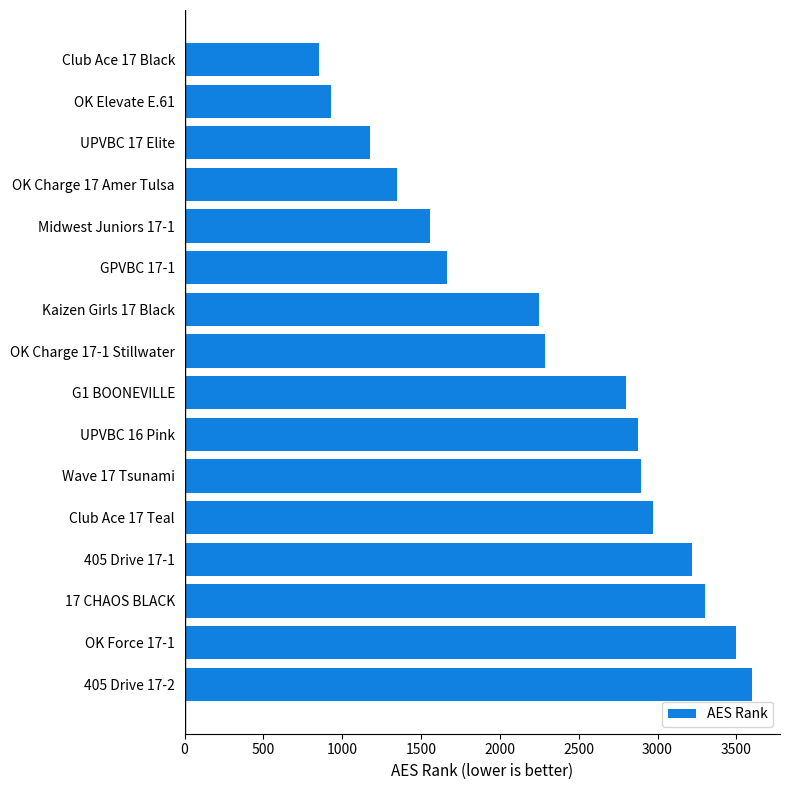

What is the greatest value displayed?

3597